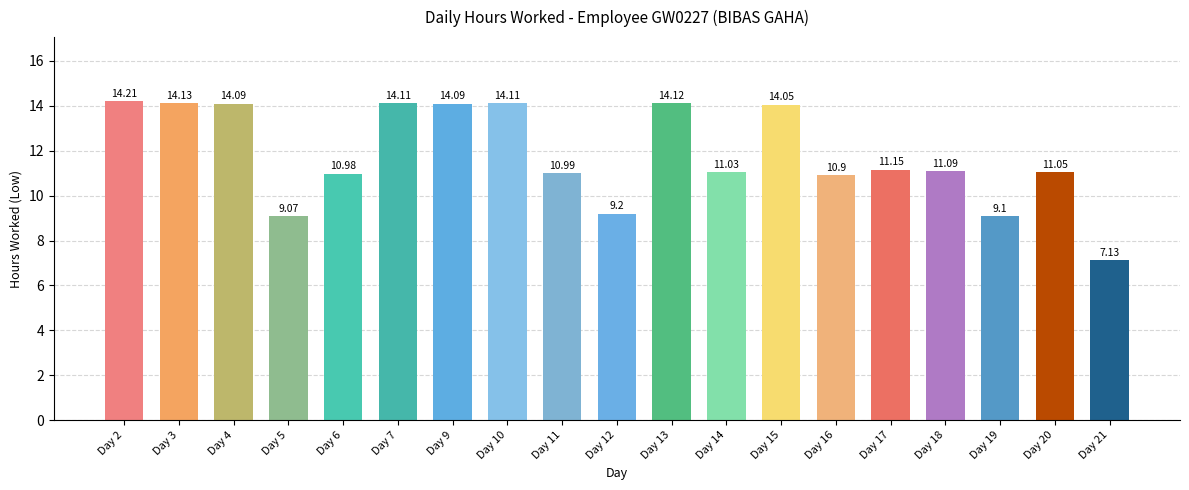

How many bars are there in total?

19